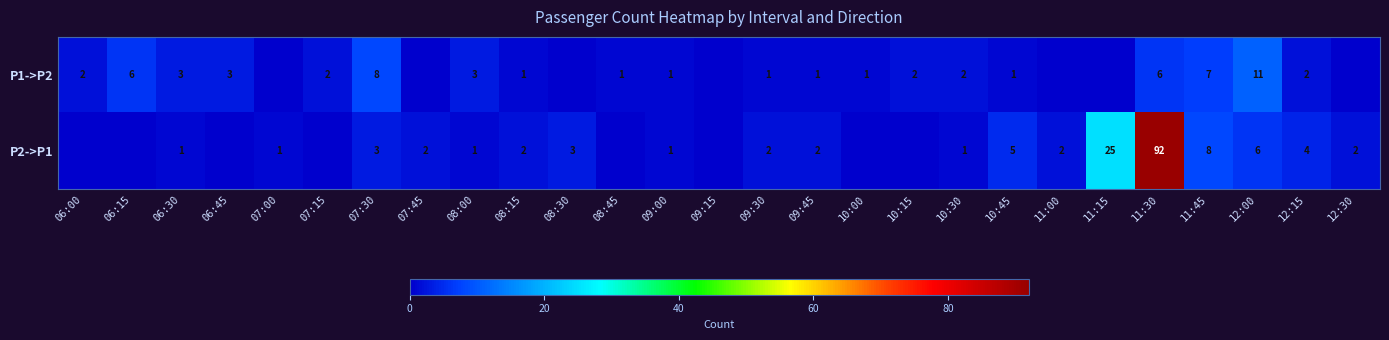

What is the spread (max minus min) of values at 07:30?

5